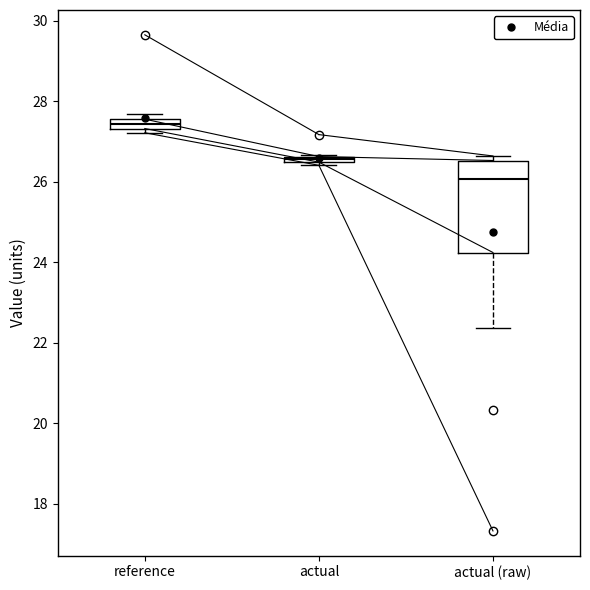

Which box's median line is the highest?

reference